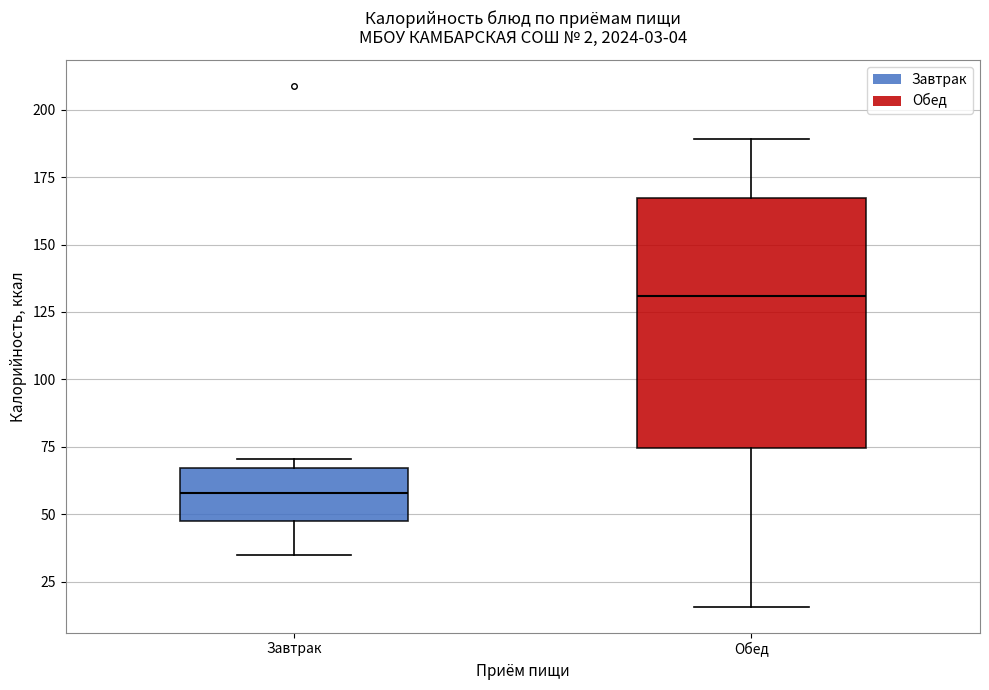

Which box has the highest median line?

Обед